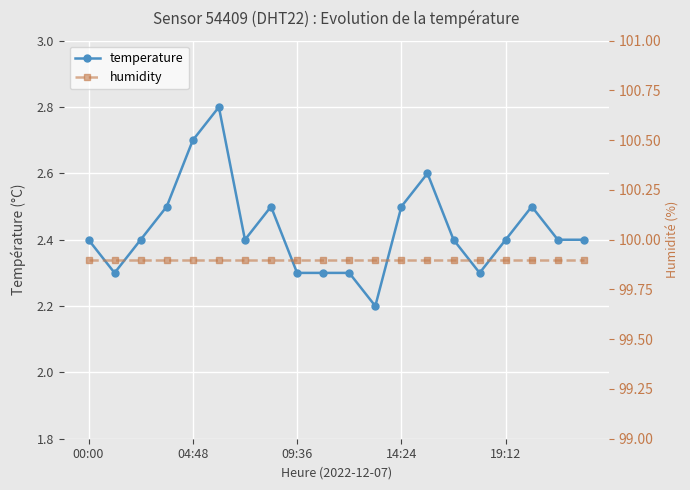

At which category is the sum across all series the highest?

5